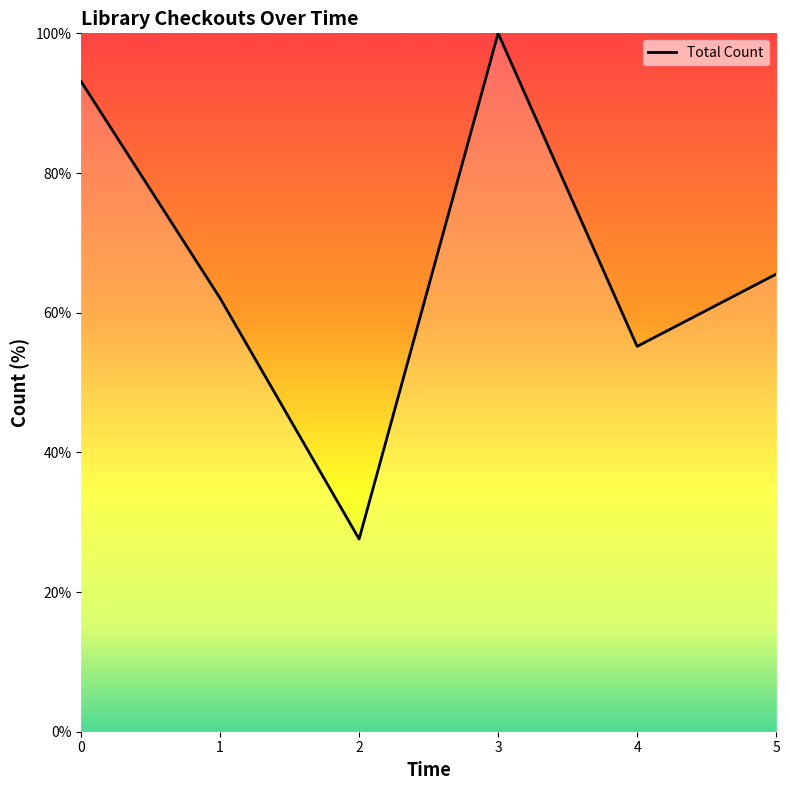

Read the value at 5.

65.5